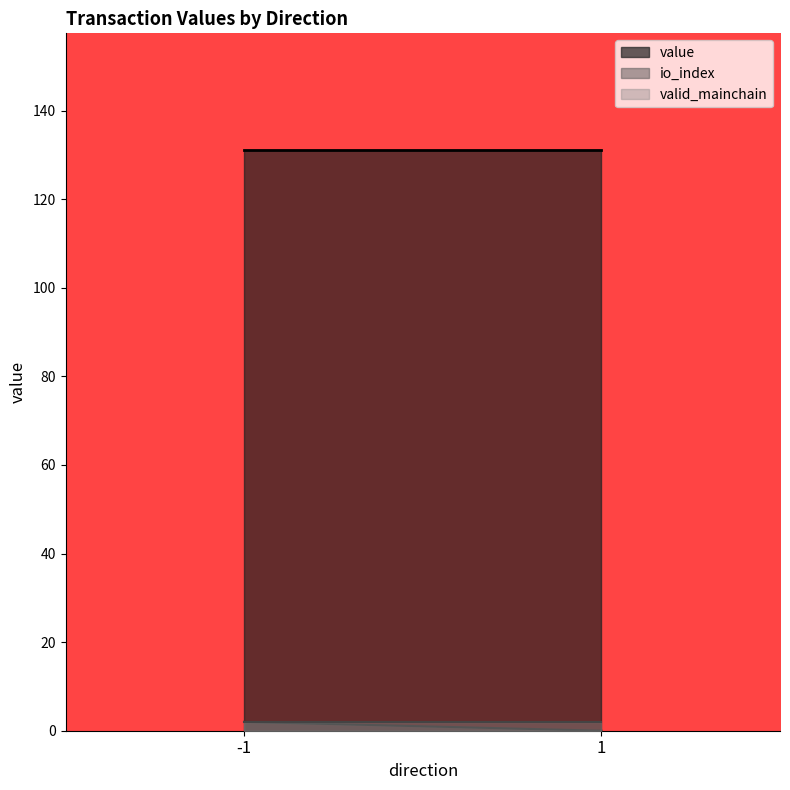

True or false: valid_mainchain and value cross at least once.

False